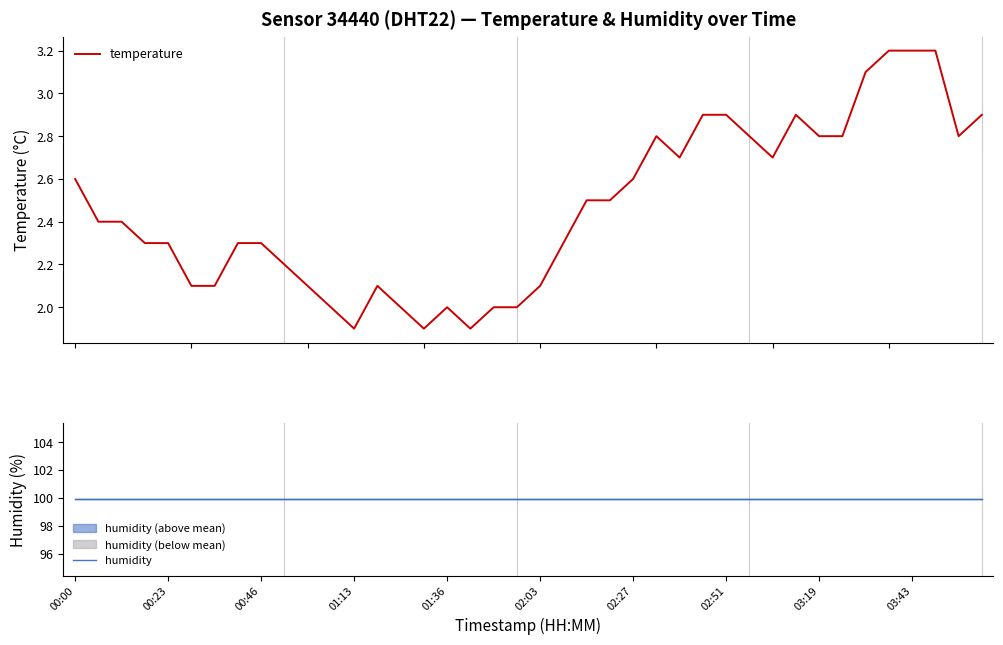

True or false: humidity and temperature intersect in this chart.

False